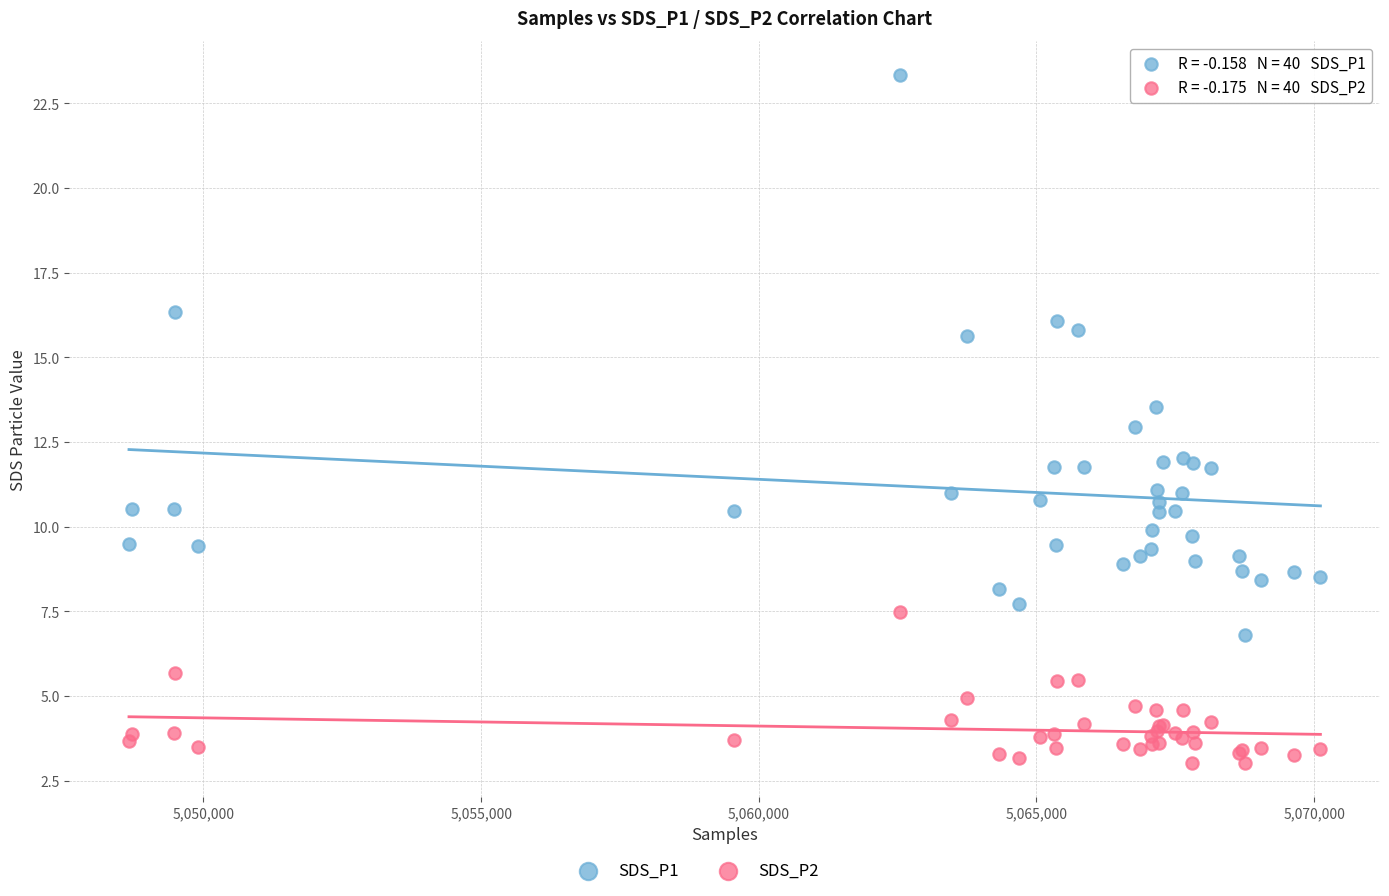

Which series contains the highest Y value?

SDS_P1